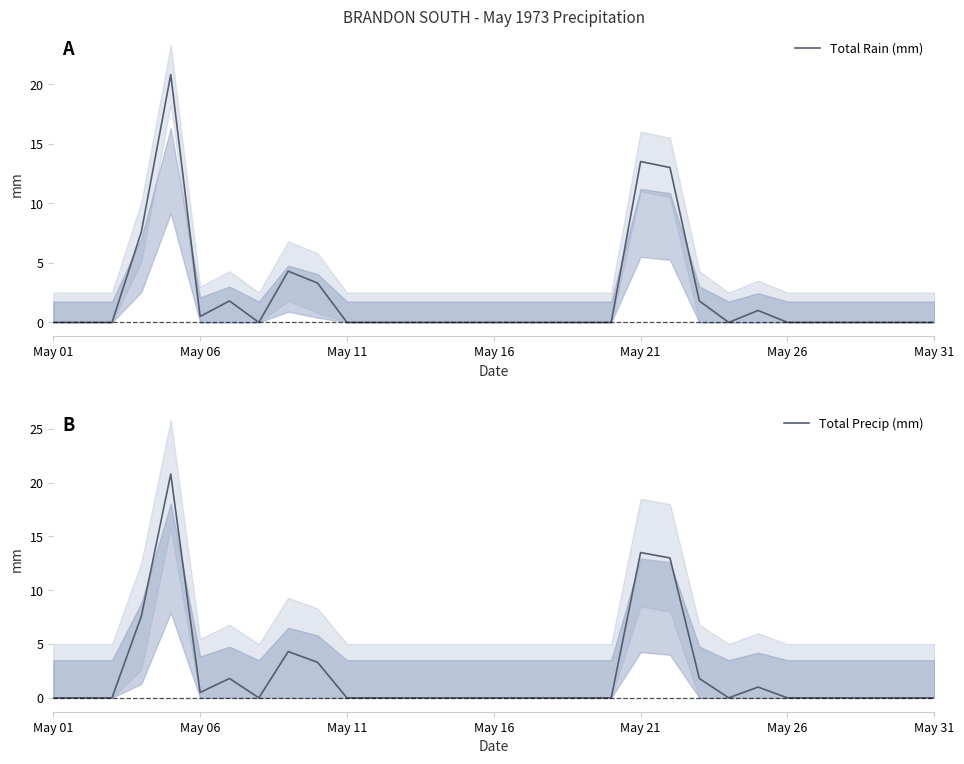

The Total Rain (mm) series shows -7.9 at May 31. True or false?

False